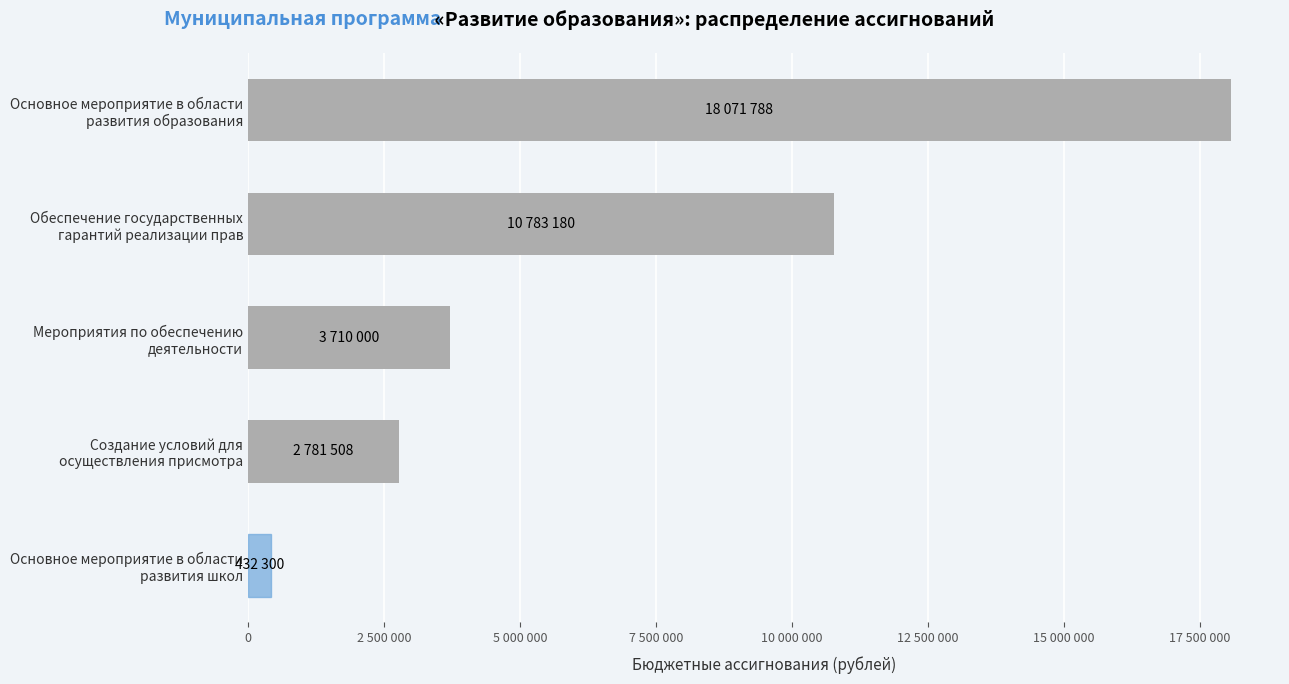

How many series are shown in this chart?

1